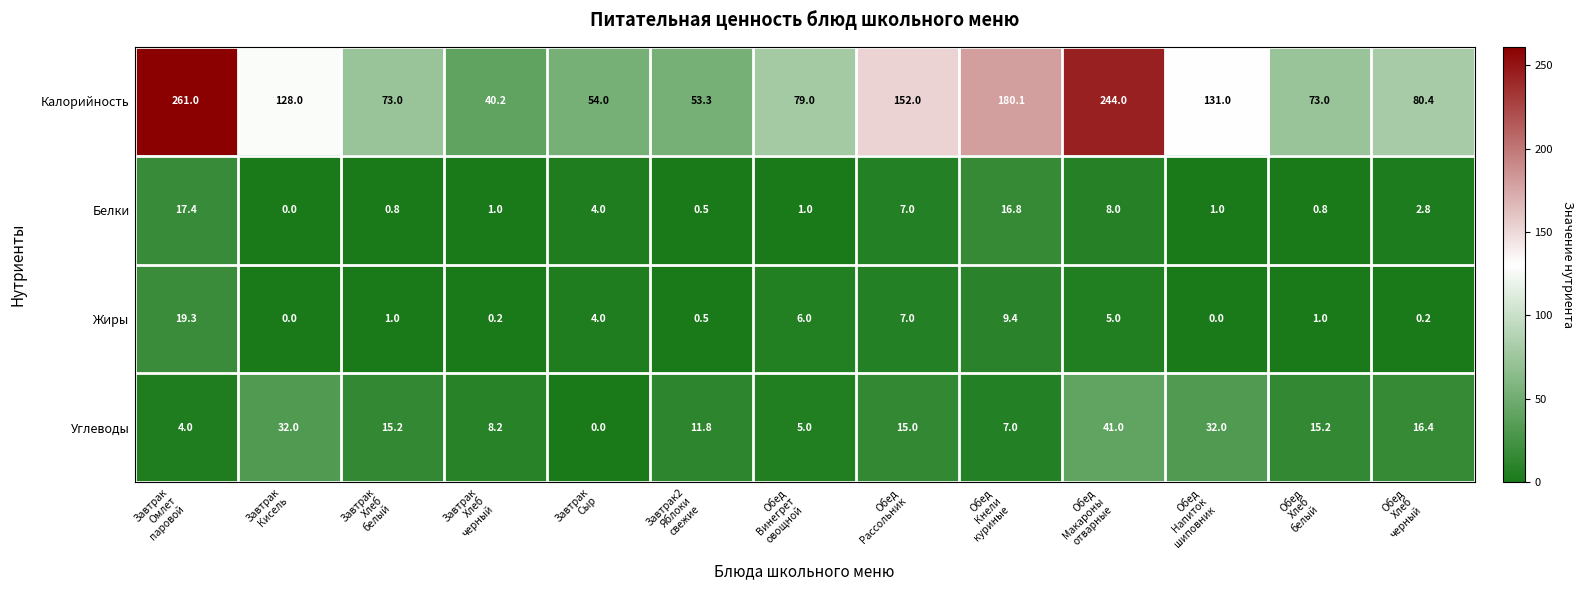

List the series in order of their peak value, highest first.

Калорийность, Углеводы, Жиры, Белки